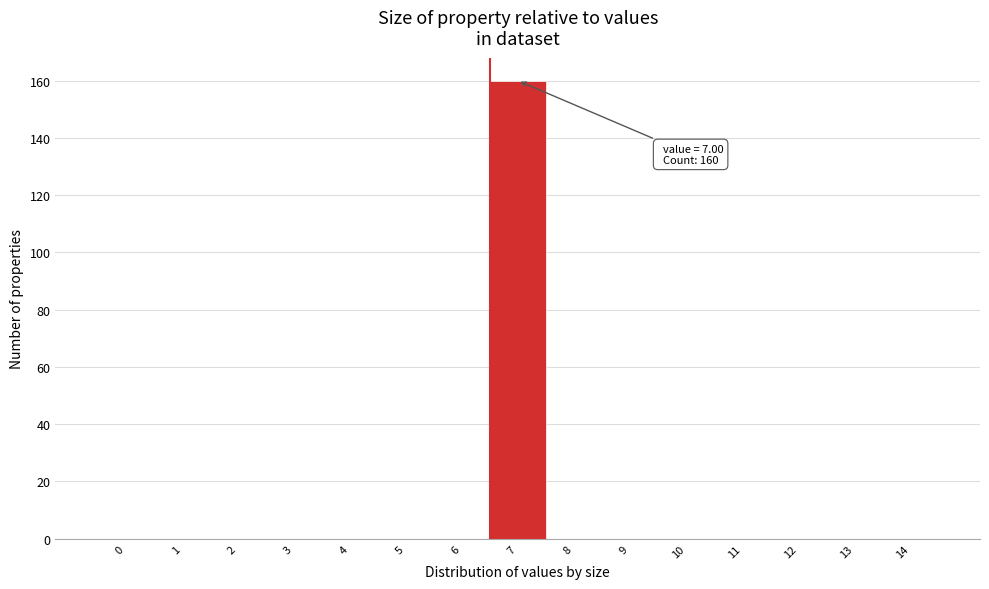

Reading left to right, transcribe all the data shown in this chart.

0=0	1=0	2=0	3=0	4=0	5=0	6=0	7=160	8=0	9=0	10=0	11=0	12=0	13=0	14=0